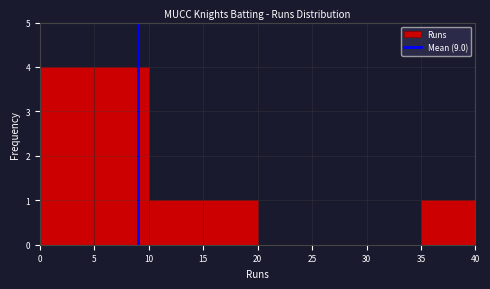

Reading left to right, list every bar in this chart as the range it spans on the x-axis followed by its height. The values are not printed on the chart, so give them approximately, as read against the axis.

0 to 5: 4
5 to 10: 4
10 to 15: 1
15 to 20: 1
20 to 25: 0
25 to 30: 0
30 to 35: 0
35 to 40: 1